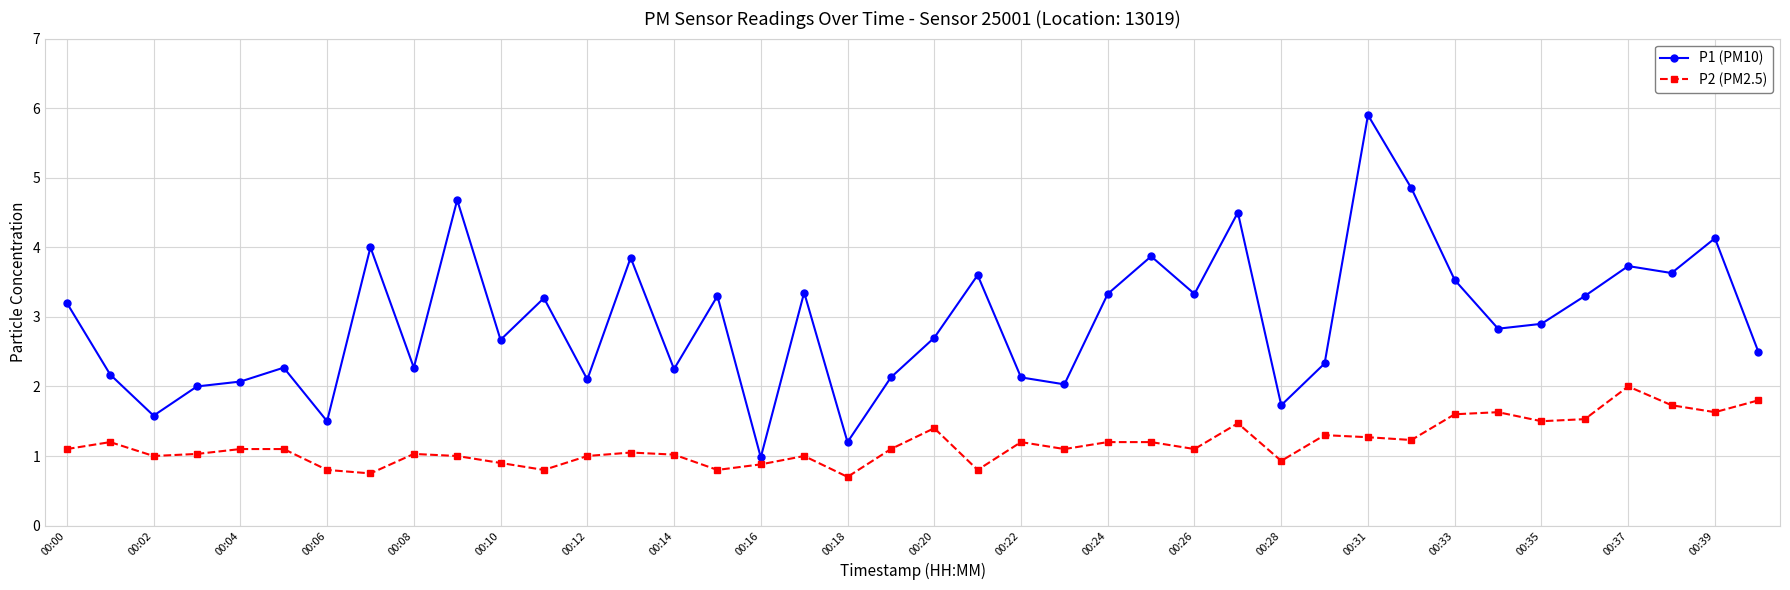

What is the value of the P2 (PM2.5) point at the 37th from the left?

2.0